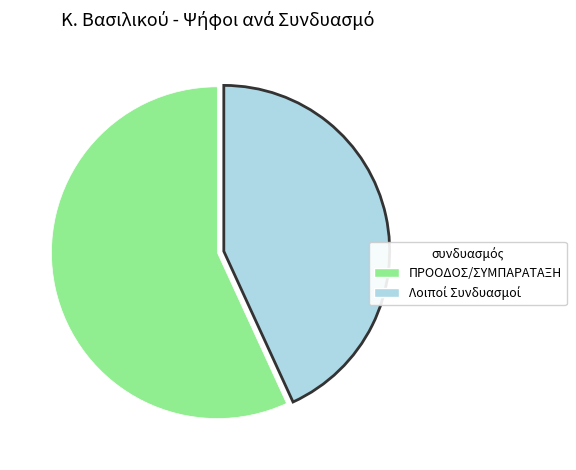

How many segments does this pie chart have?

2